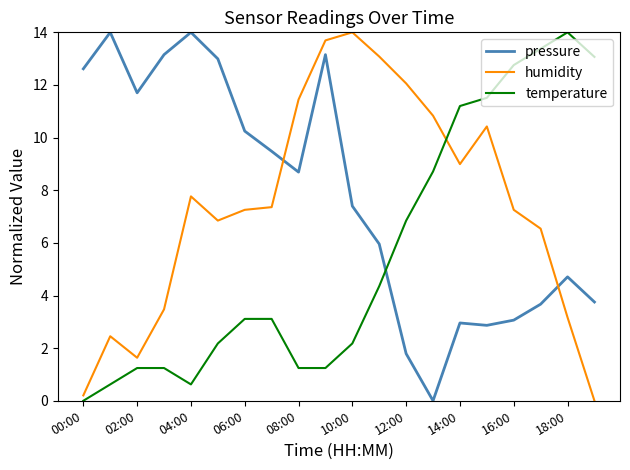

List the series in order of their overall mean, highest first.

pressure, humidity, temperature